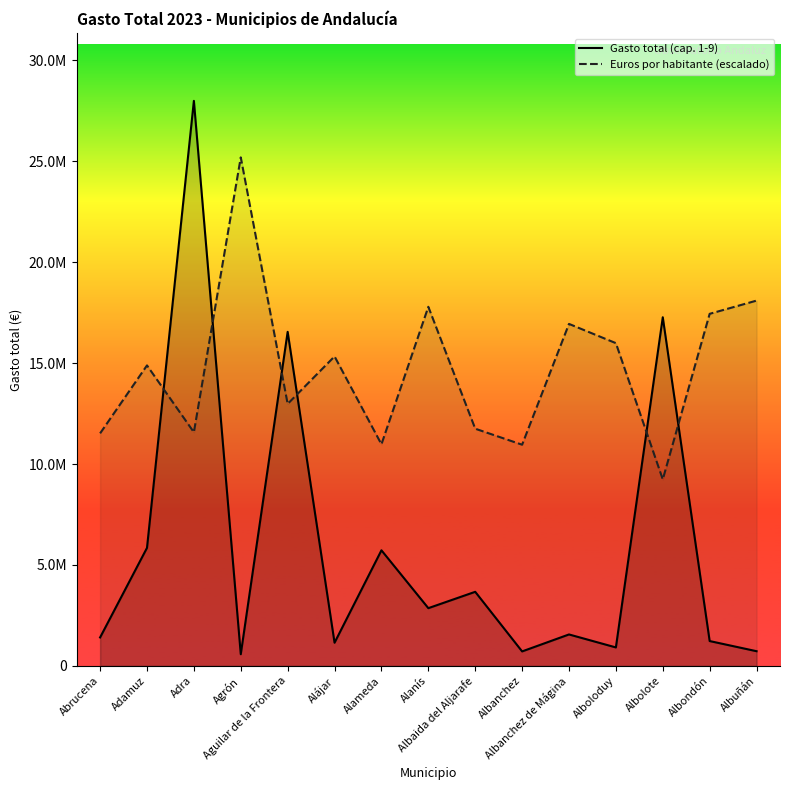

What is the total value across all series at Alanís?

20654449.8